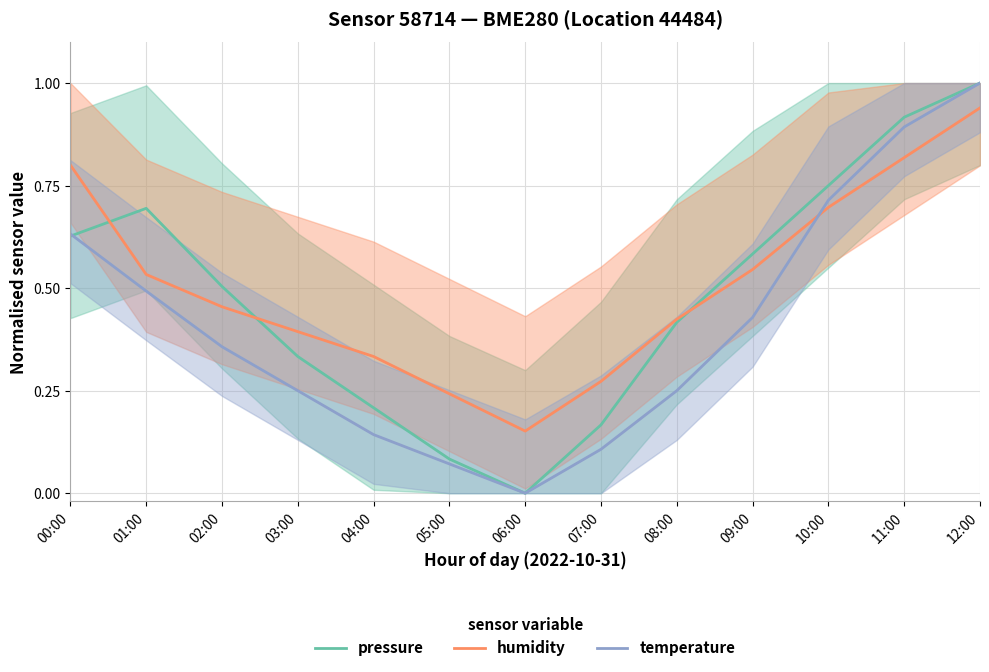

The value of pressure at 07:00 is 0.1. True or false?

False